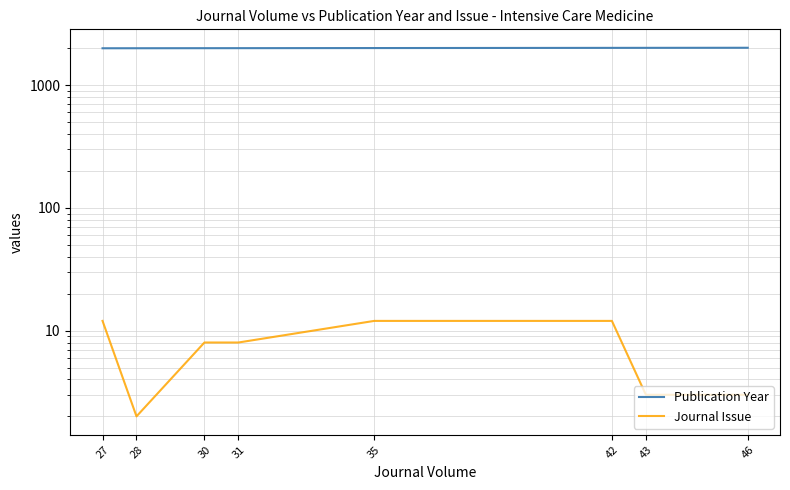

How many interior local valleys does the Journal Issue series have?

1